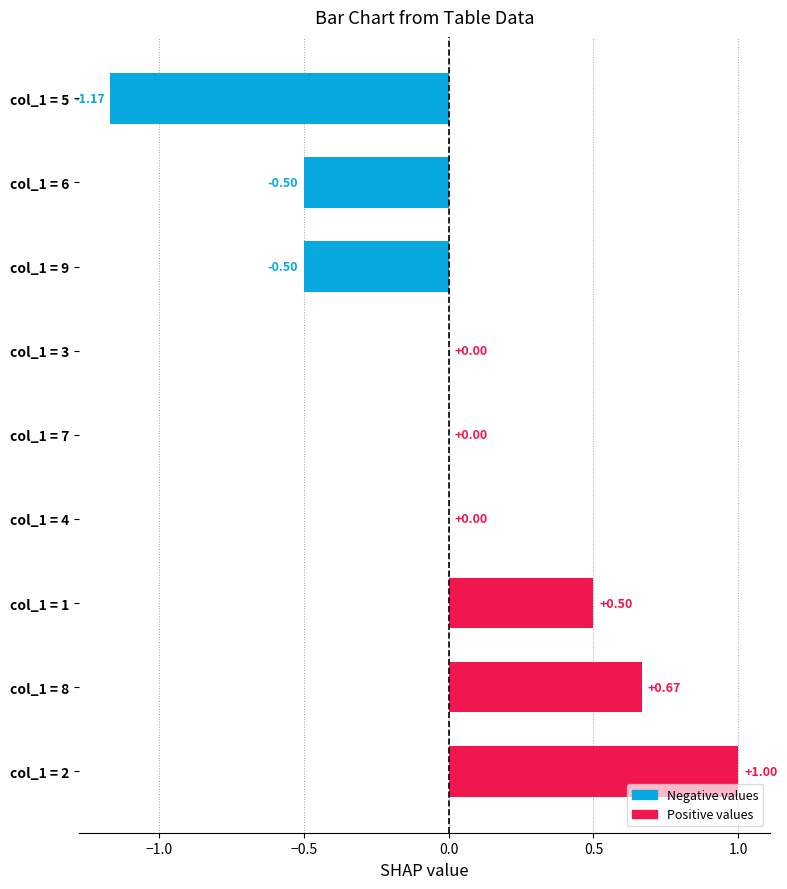

What is the sum of the values at col_1 = 2 and col_1 = 6?

0.5